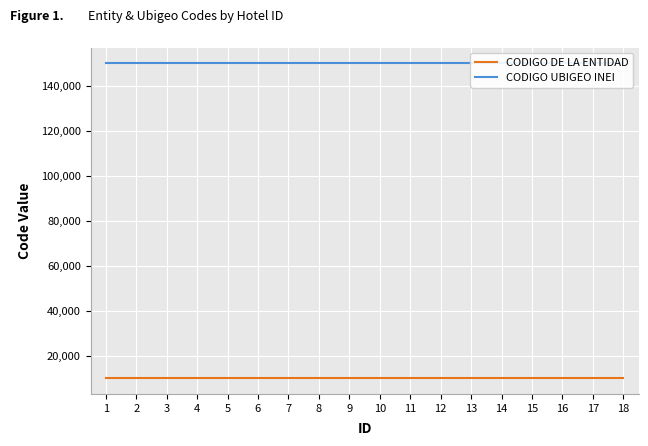

At how many categories does at least one series exceed 88719?

18